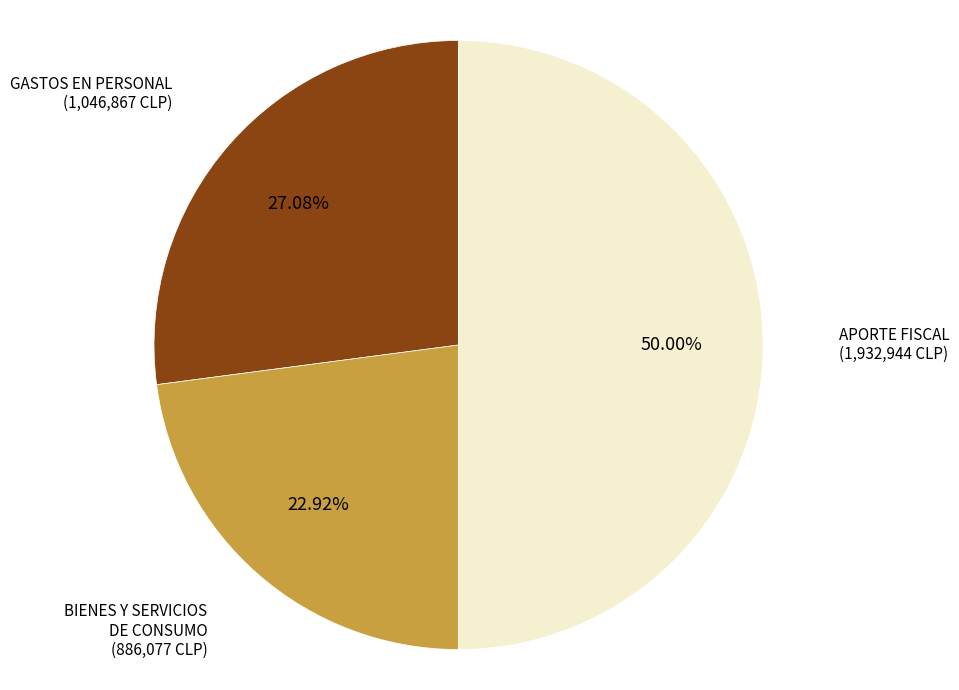

What is the ratio of the value at GASTOS EN PERSONAL to the value at BIENES Y SERVICIOS DE CONSUMO?

1.2